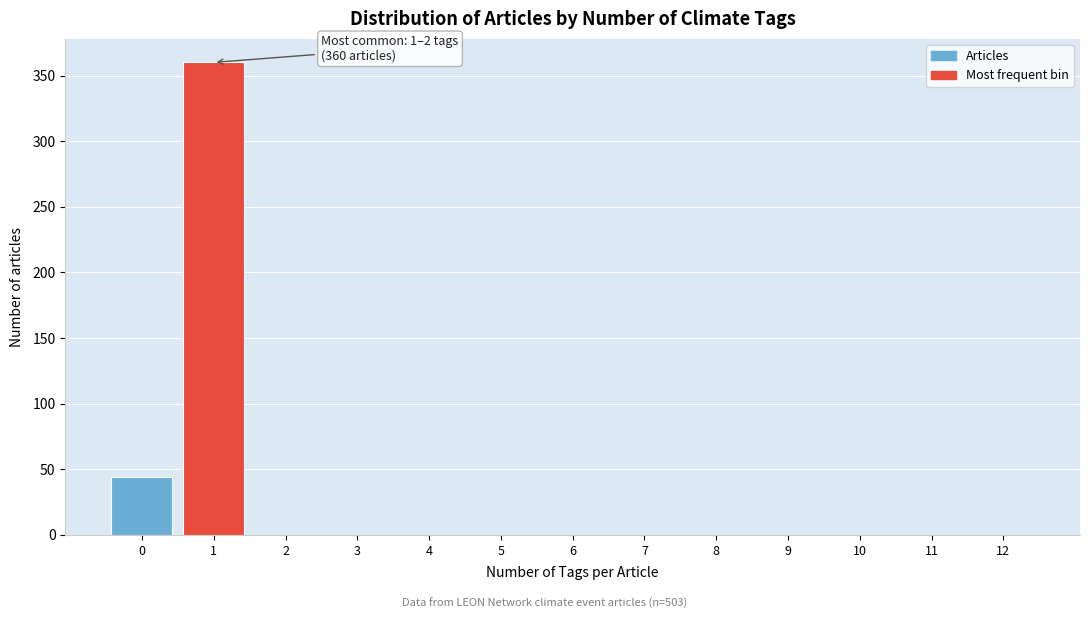

Reading left to right, what are all the values shown in this chart?

0=44	1=360	2=0	3=0	4=0	5=0	6=0	7=0	8=0	9=0	10=0	11=0	12=0